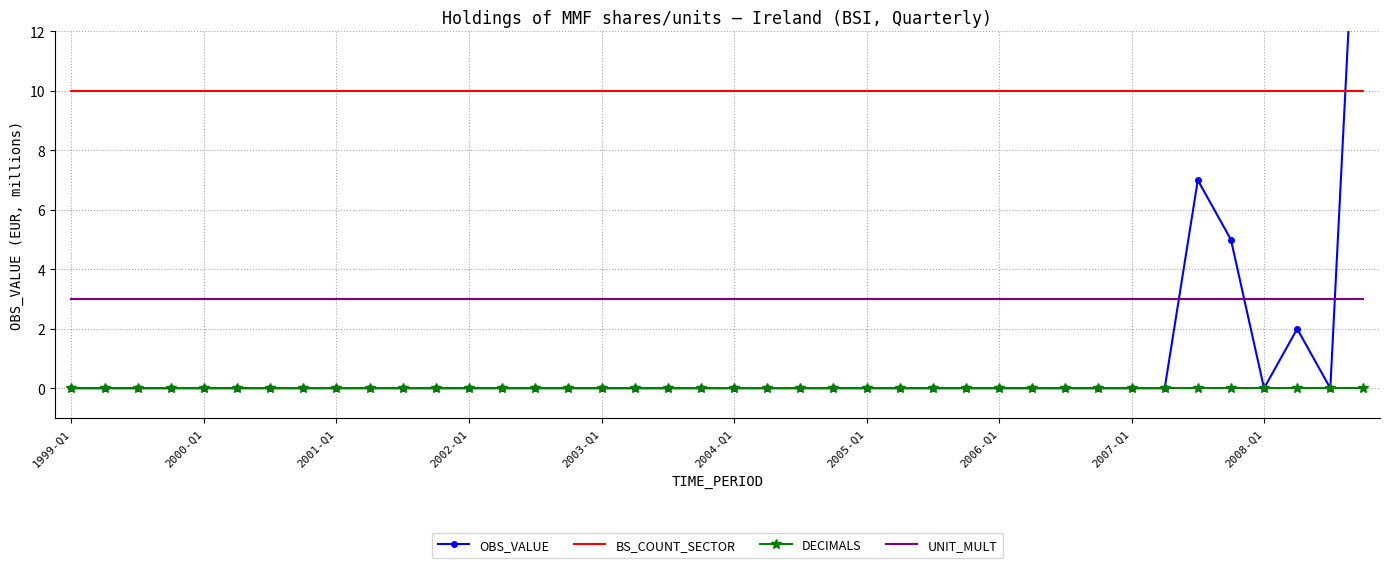

True or false: OBS_VALUE and DECIMALS cross at least once.

False